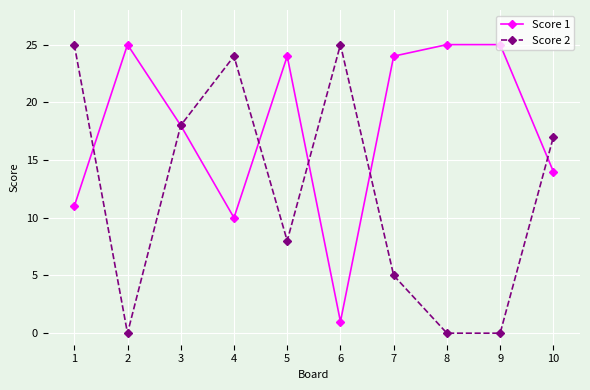

At which label does Score 2 first exceed 17?

1